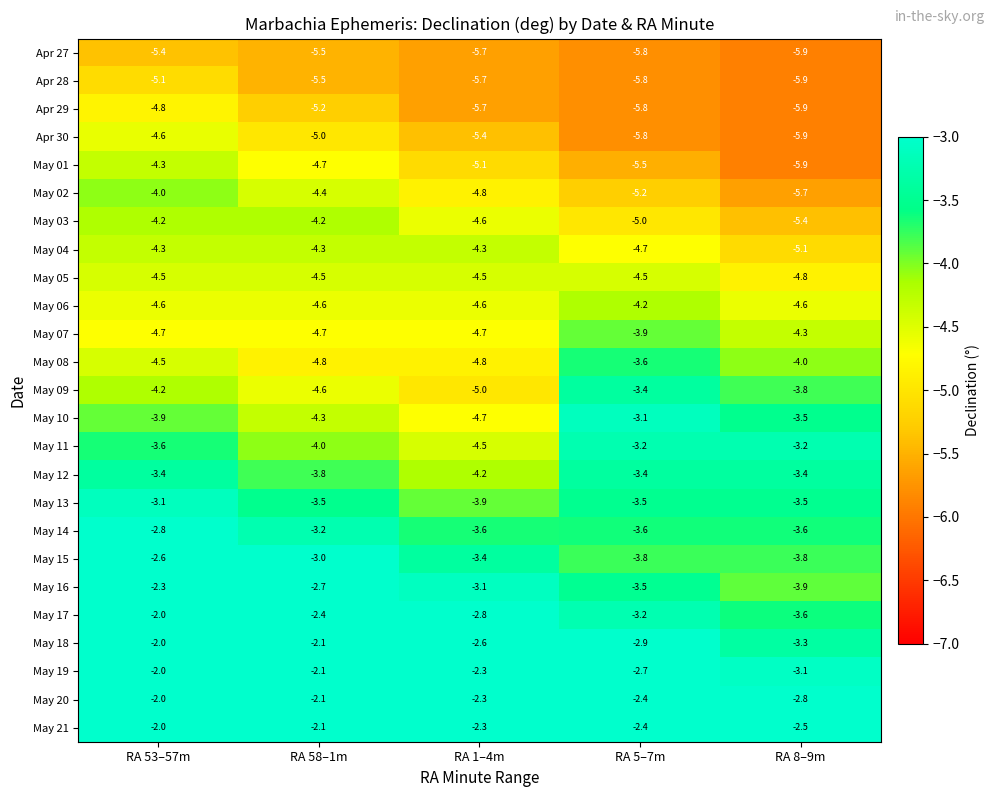

What is the spread (max minus min) of values at RA 1–4m?

3.4